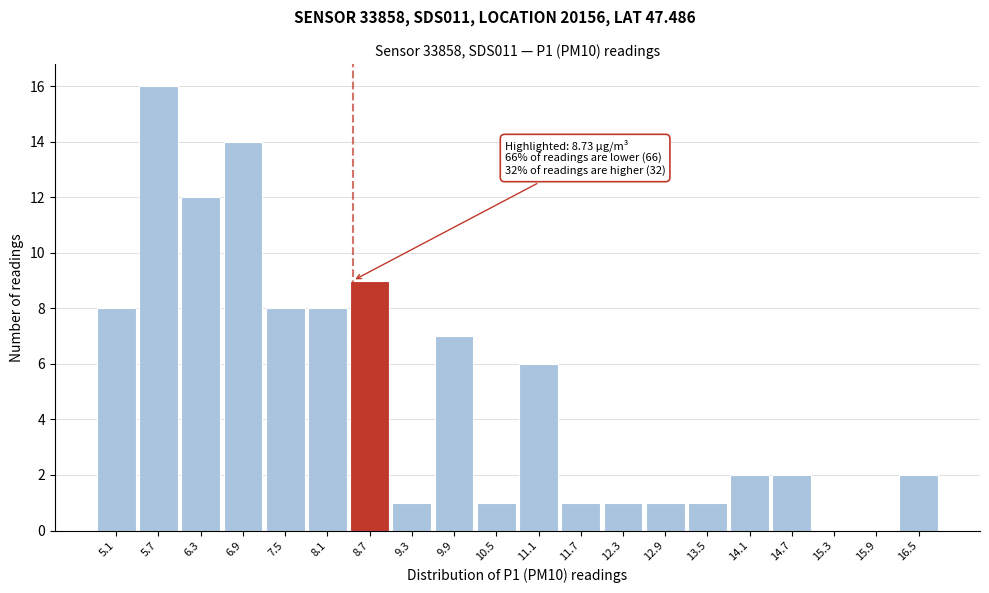

Reading right to left, what are all the values shown in this chart?

16.5=2	15.9=0	15.3=0	14.7=2	14.1=2	13.5=1	12.9=1	12.3=1	11.7=1	11.1=6	10.5=1	9.9=7	9.3=1	8.7=9	8.1=8	7.5=8	6.9=14	6.3=12	5.7=16	5.1=8